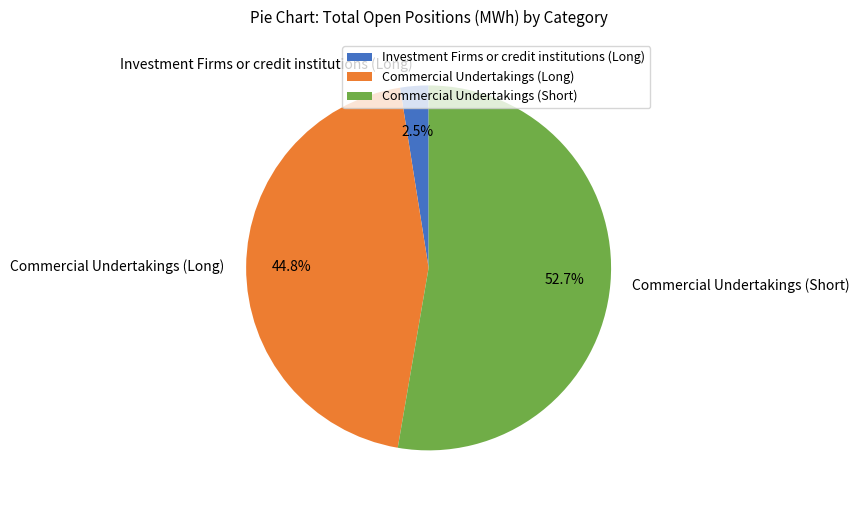

To the nearest percent, what percentage of the pie is Commercial Undertakings (Long)?

45%